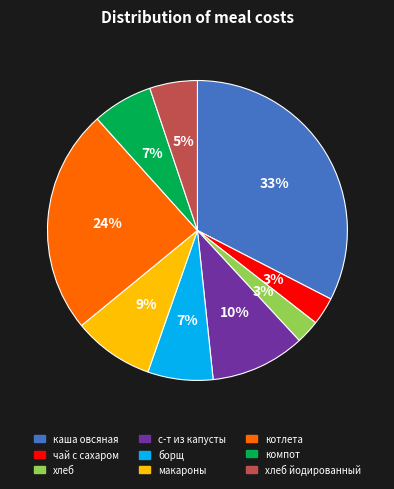

Is the sum of с-т из капусты and хлеб greater than half?

No